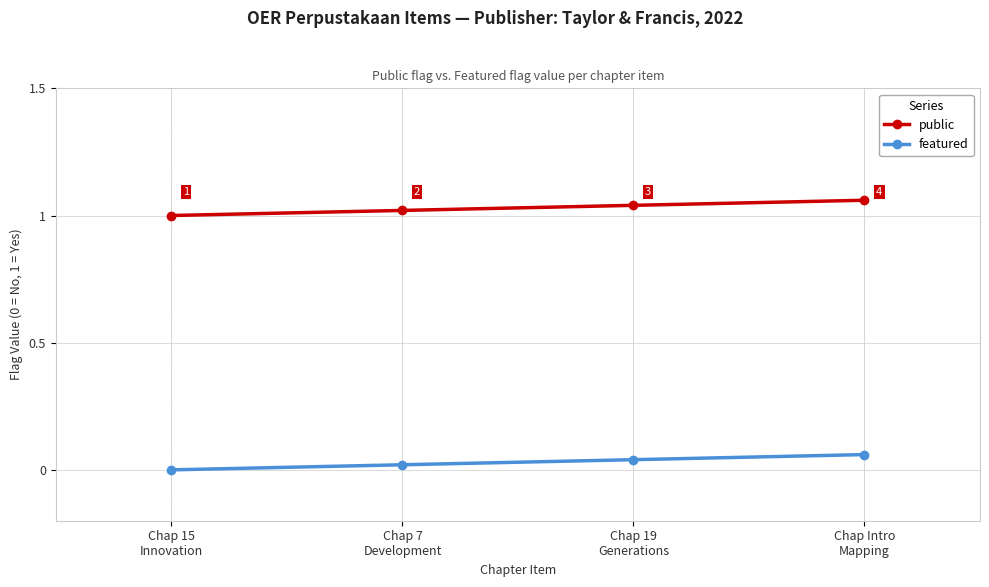

Is it true that public equals 1.0 at Chap 15
Innovation?

True